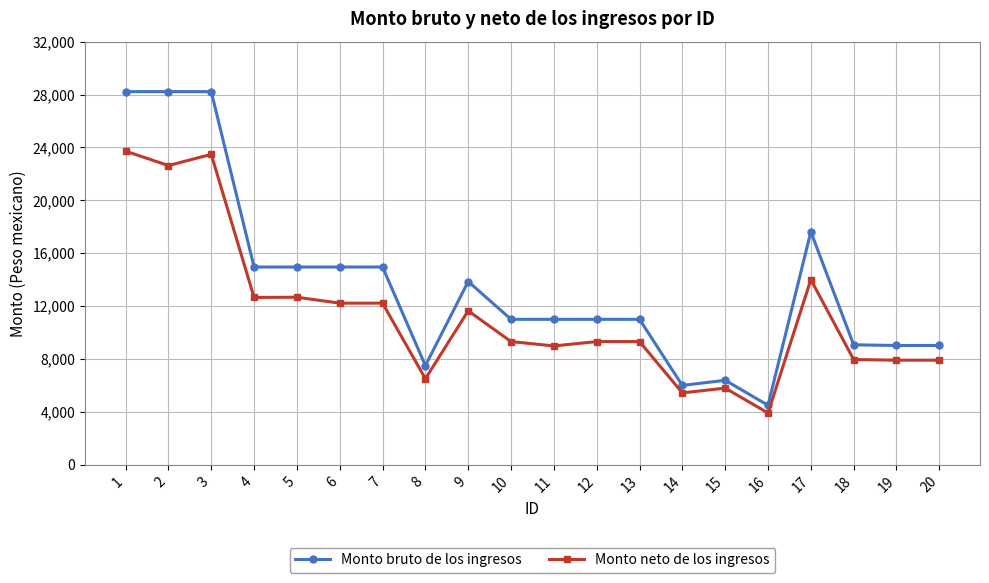

What is the average value of the Monto neto de los ingresos series?

11381.5